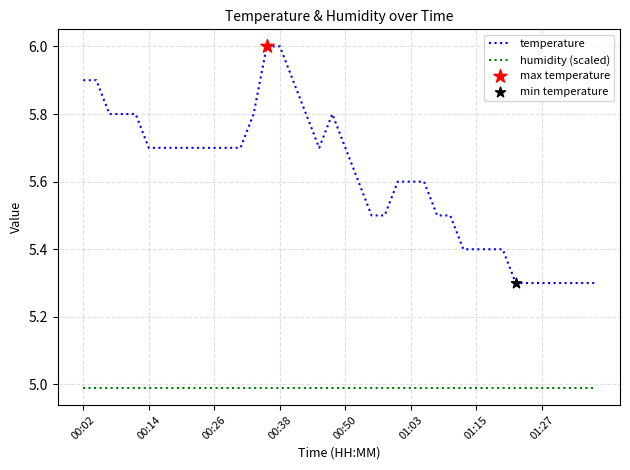

Which series has the largest range (max minus min)?

temperature